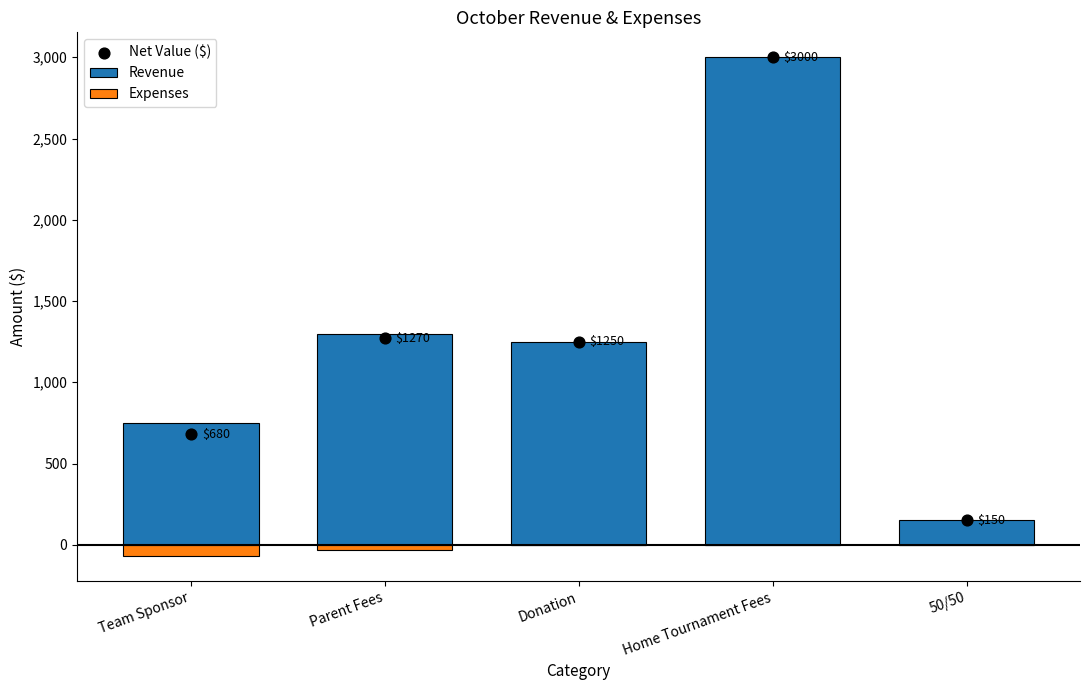

At how many categories does at least one series exceed 2431?

1